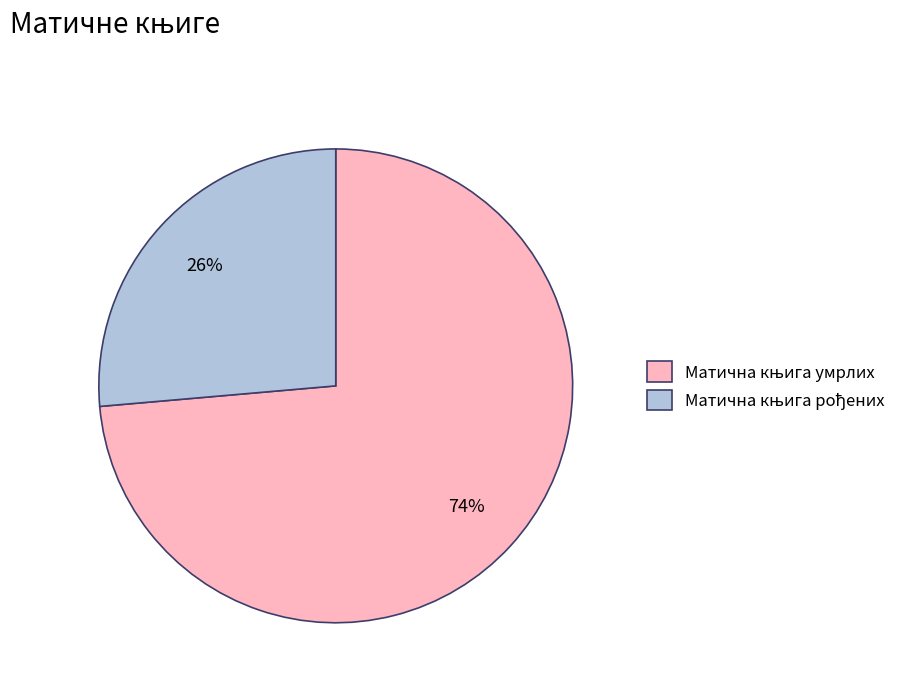

Does any single category account for the majority?

Yes